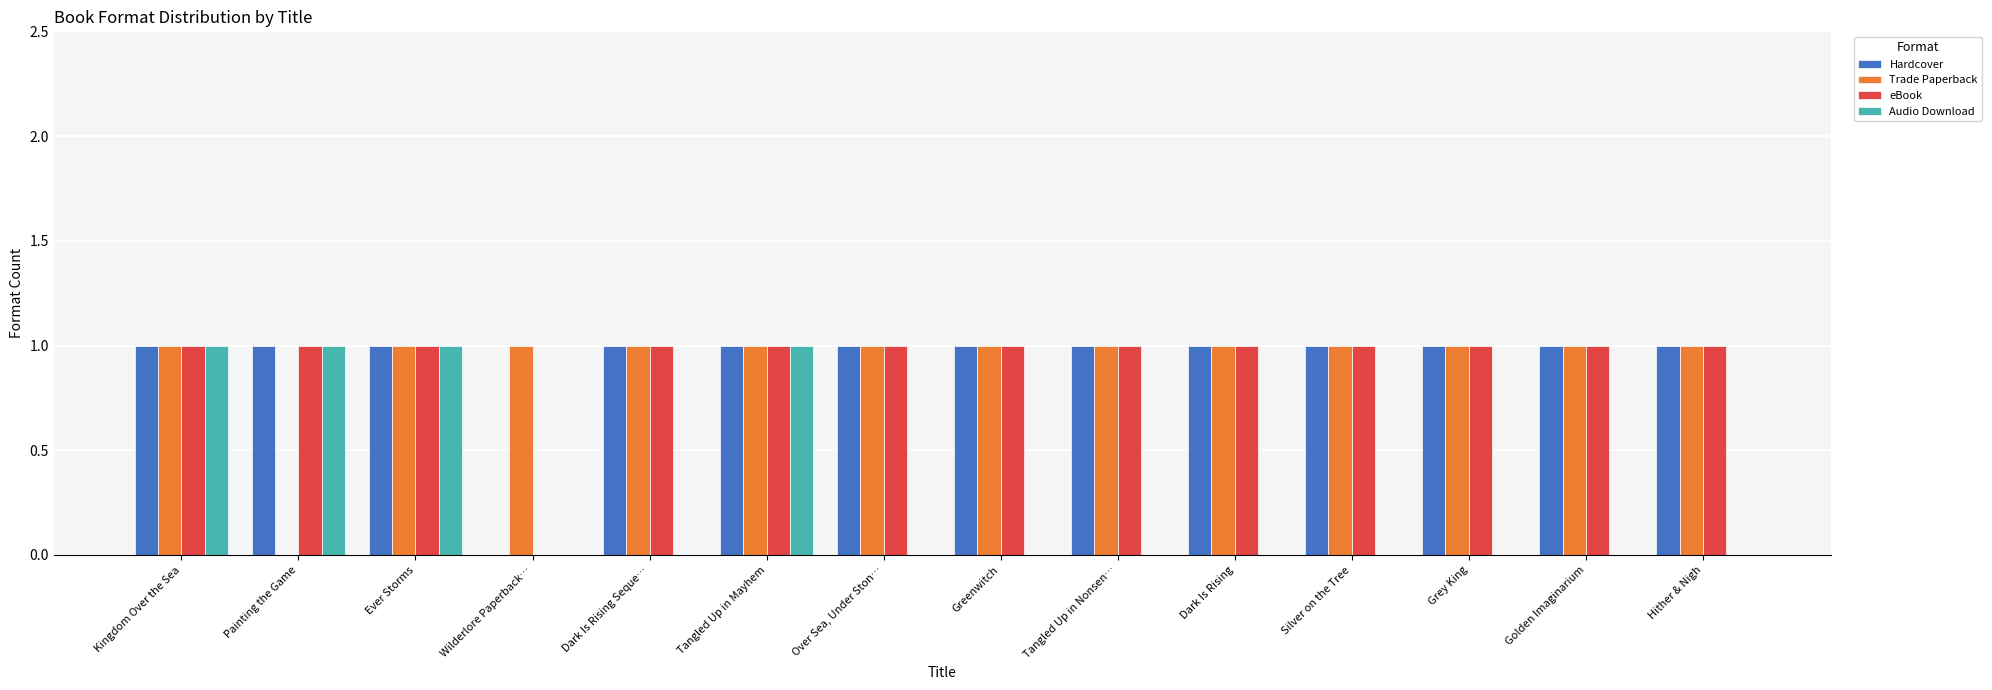

What is the total value across all series at Silver on the Tree?

3